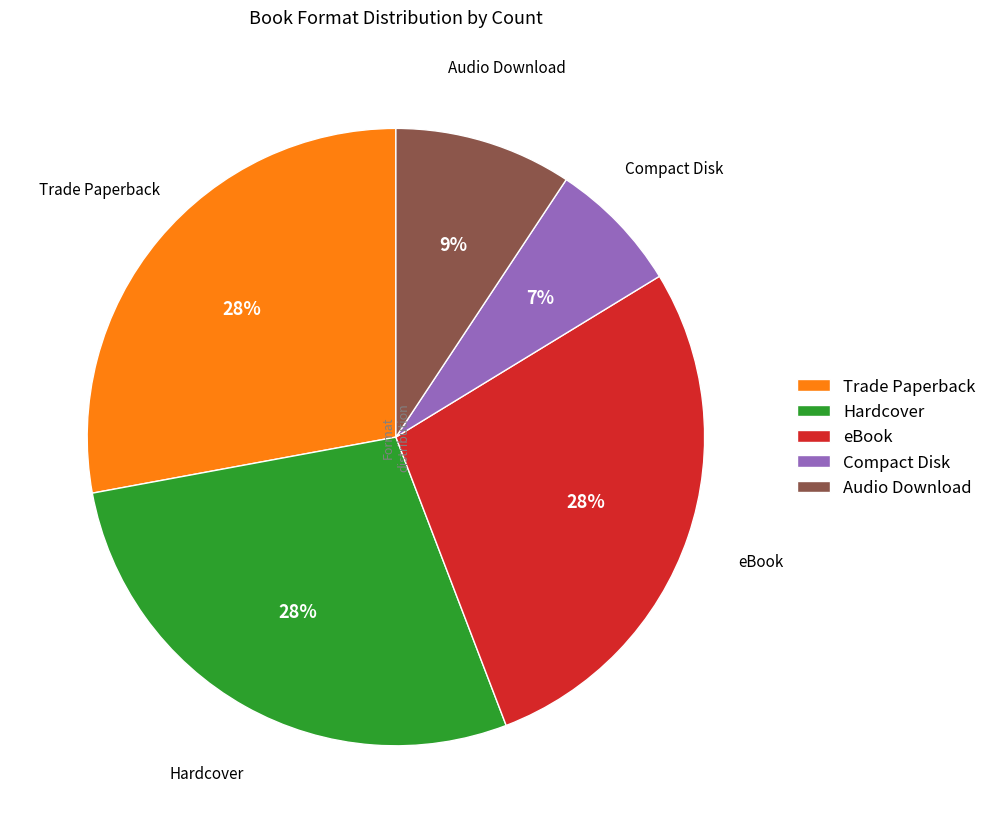

What is the ratio of the value at Audio Download to the value at Compact Disk?

1.3